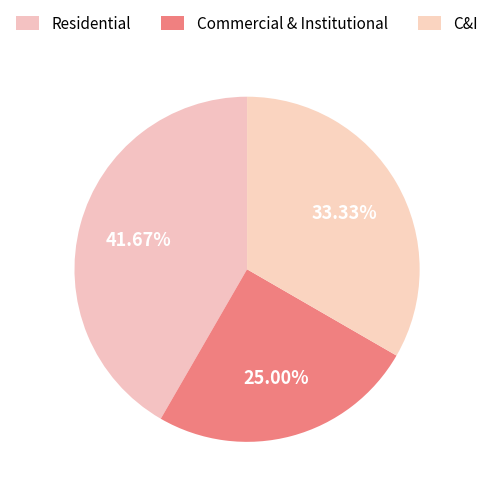

How many segments does this pie chart have?

3